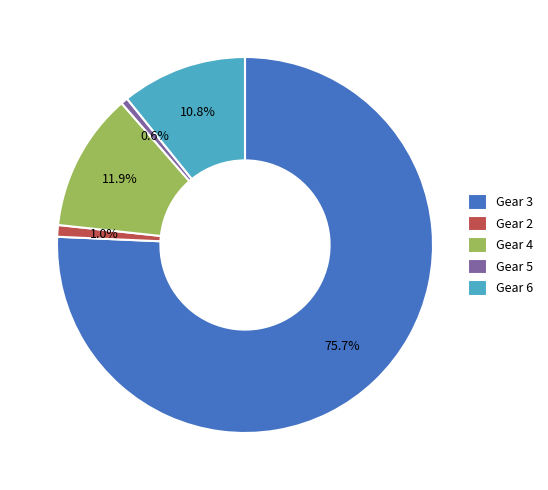

Which has a higher value, Gear 3 or Gear 6?

Gear 3